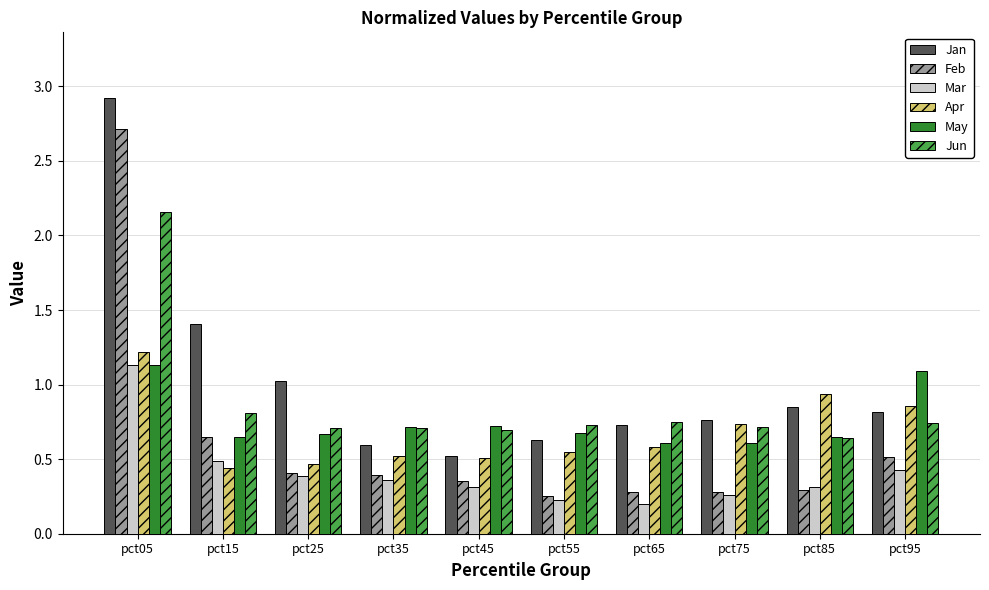

Which label corresponds to the largest value in the chart?

pct05